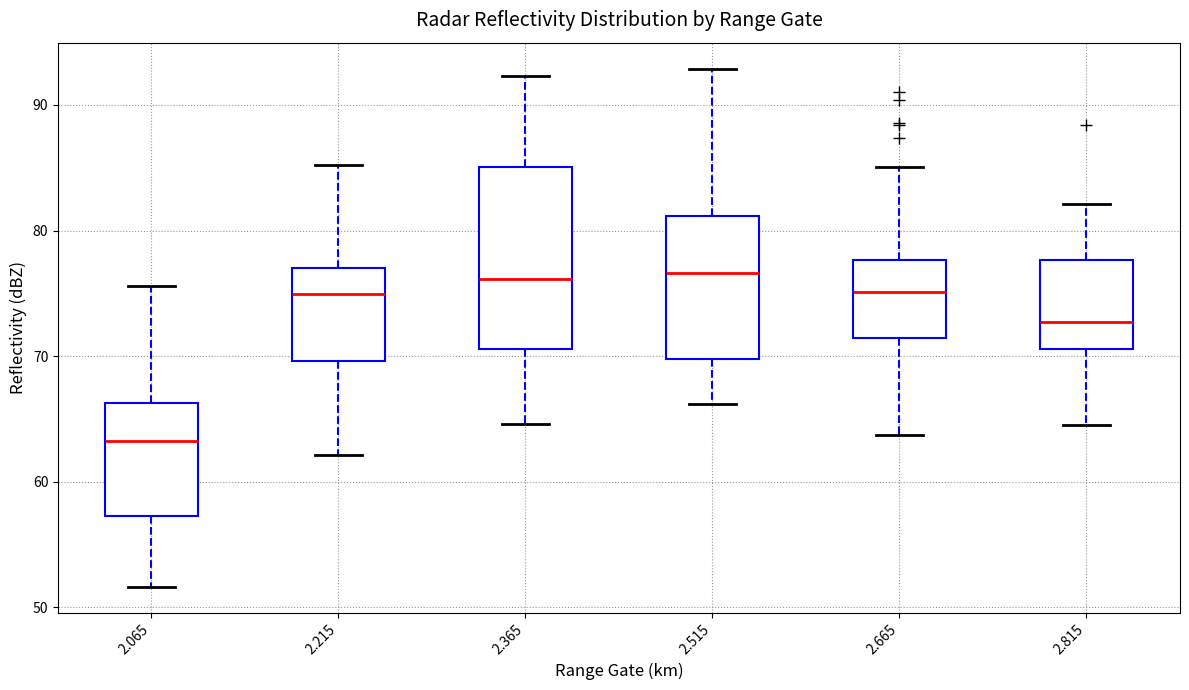

Comparing the boxes themselves (not the whiskers), which one is the tallest?

2.365